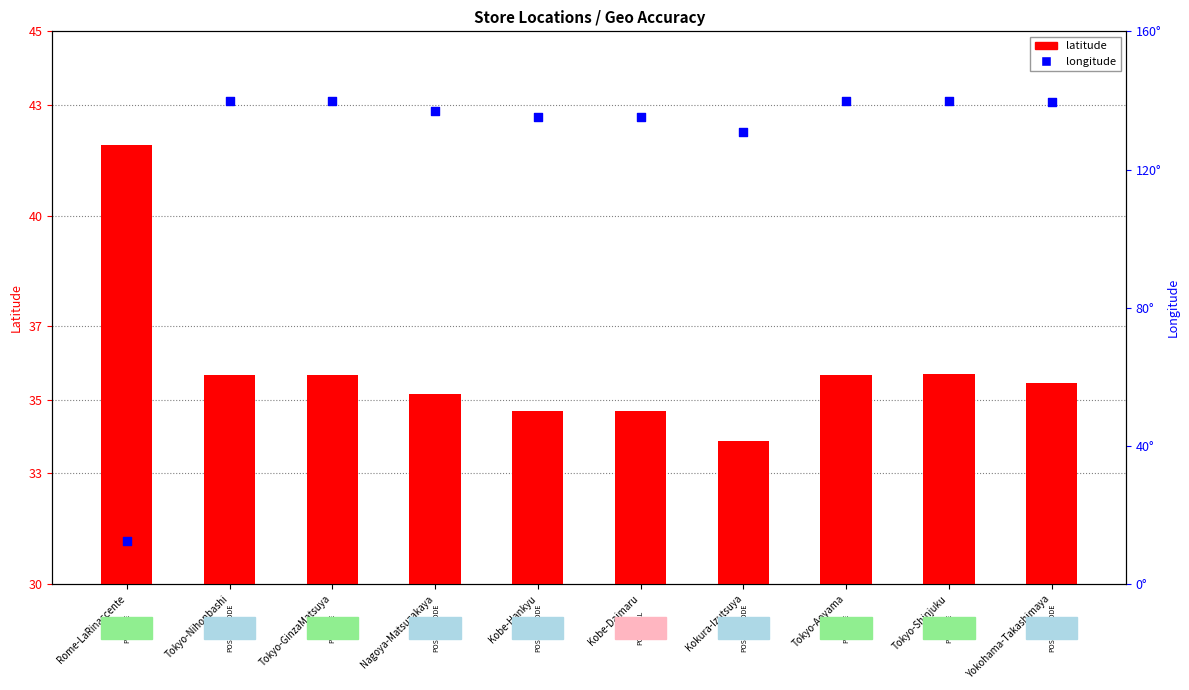

Which series reaches the maximum Y coordinate?

longitude